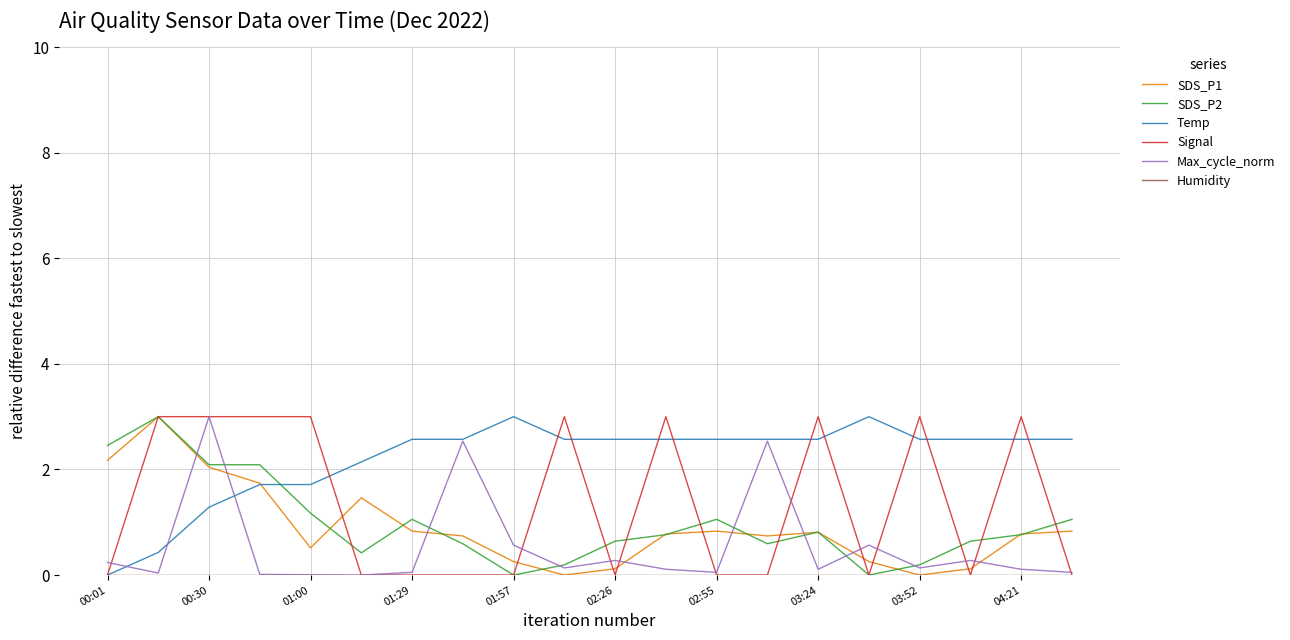

True or false: Temp and SDS_P2 intersect in this chart.

True